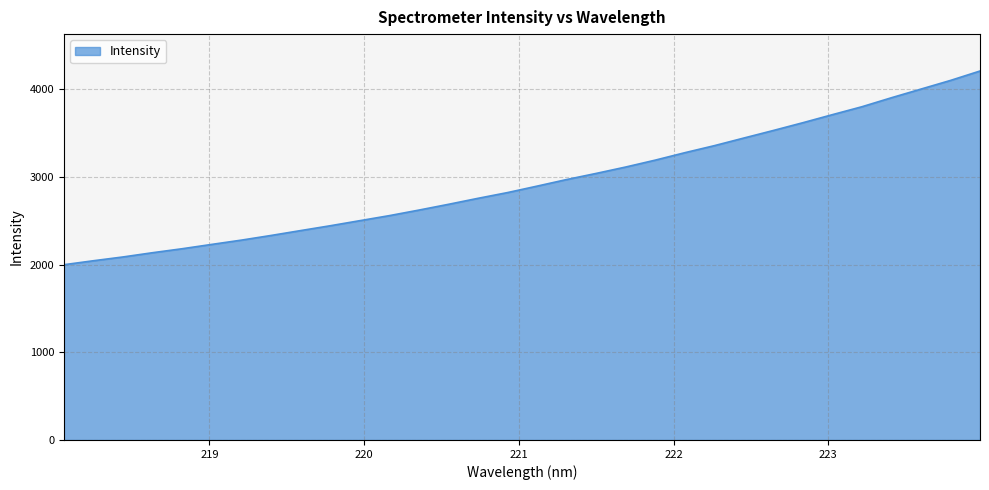

What is the maximum value shown in the chart?

4207.2